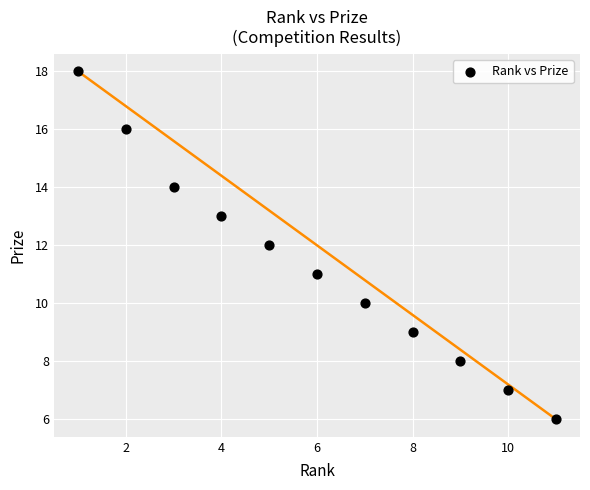

What is the average X value?

6